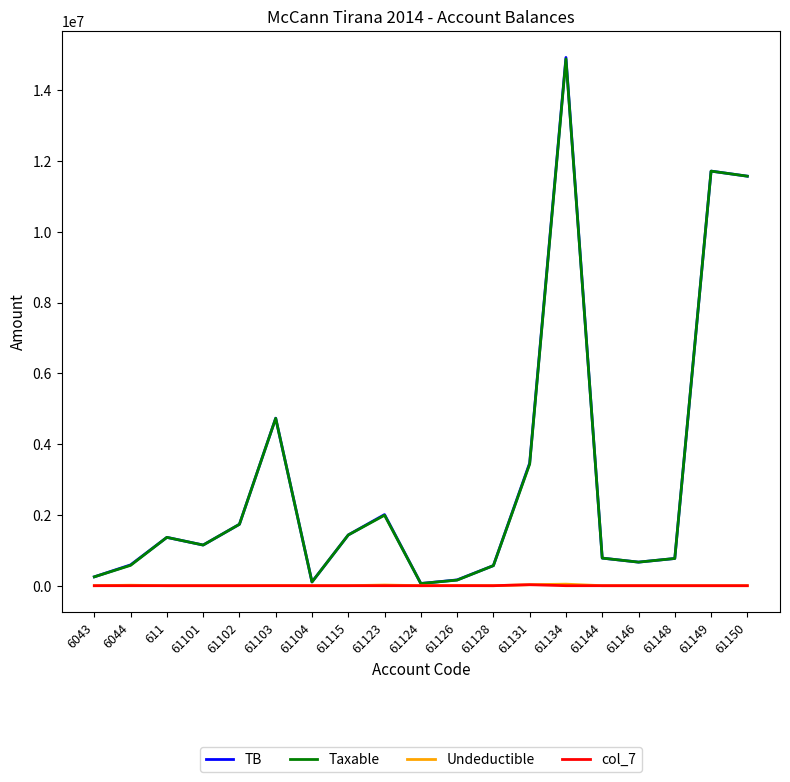

Which series has the widest spread of values?

TB